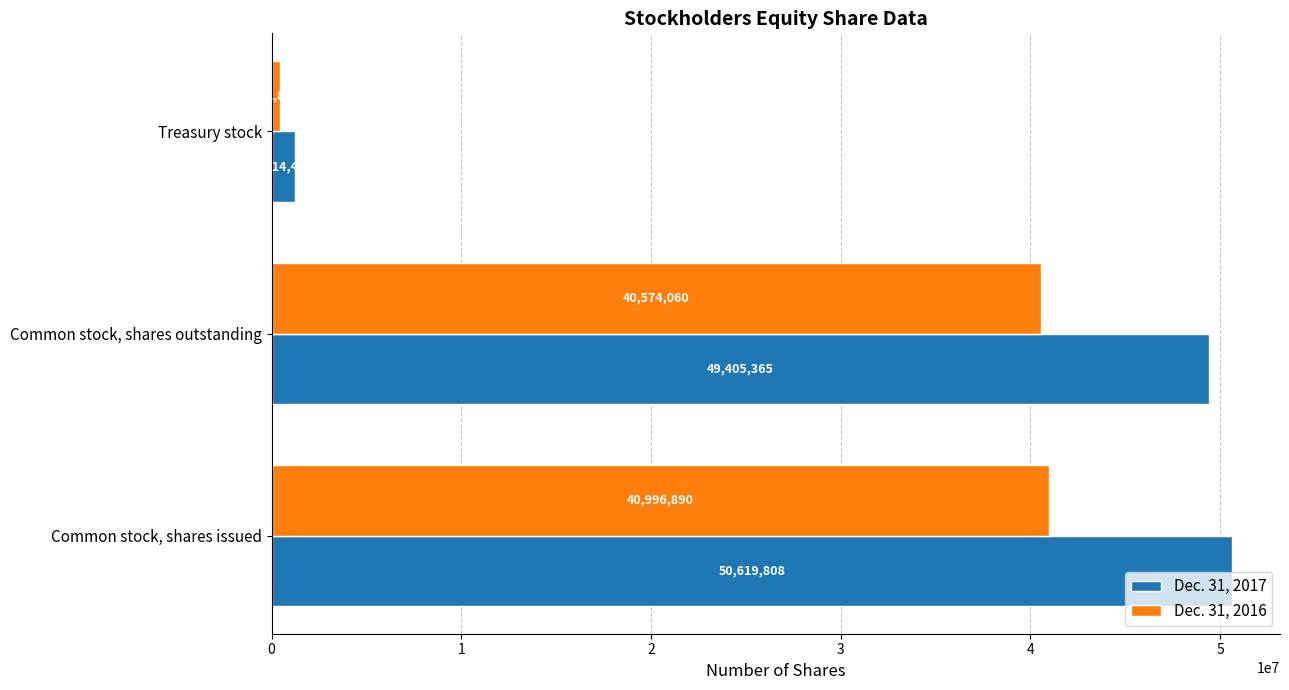

At which category is the sum across all series the highest?

Common stock, shares issued